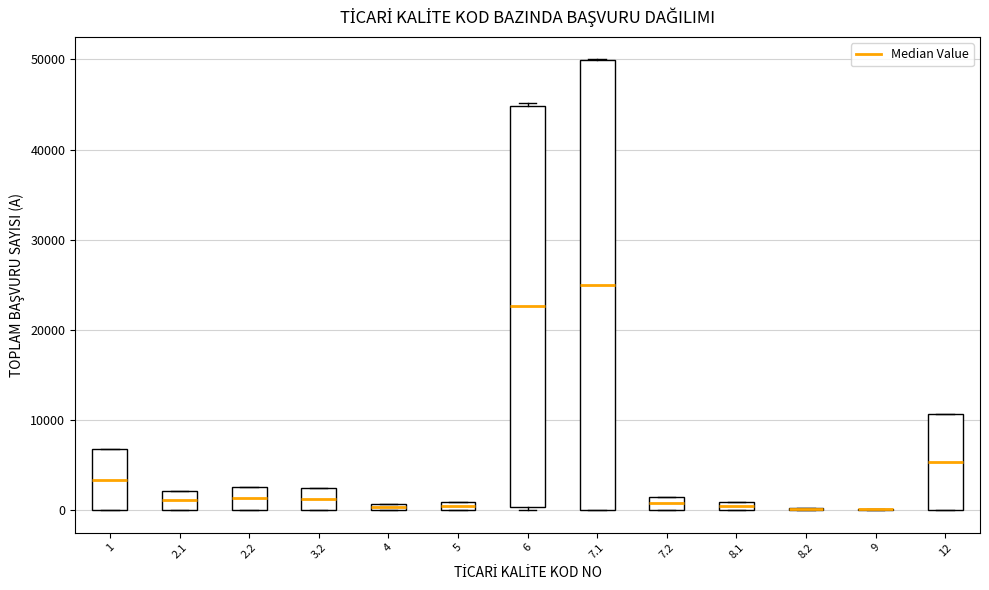

Where is the lower edge of the box at x = 7.2 on the y-axis? The values are not printed on the chart, so give them approximately, as read against the axis.

0